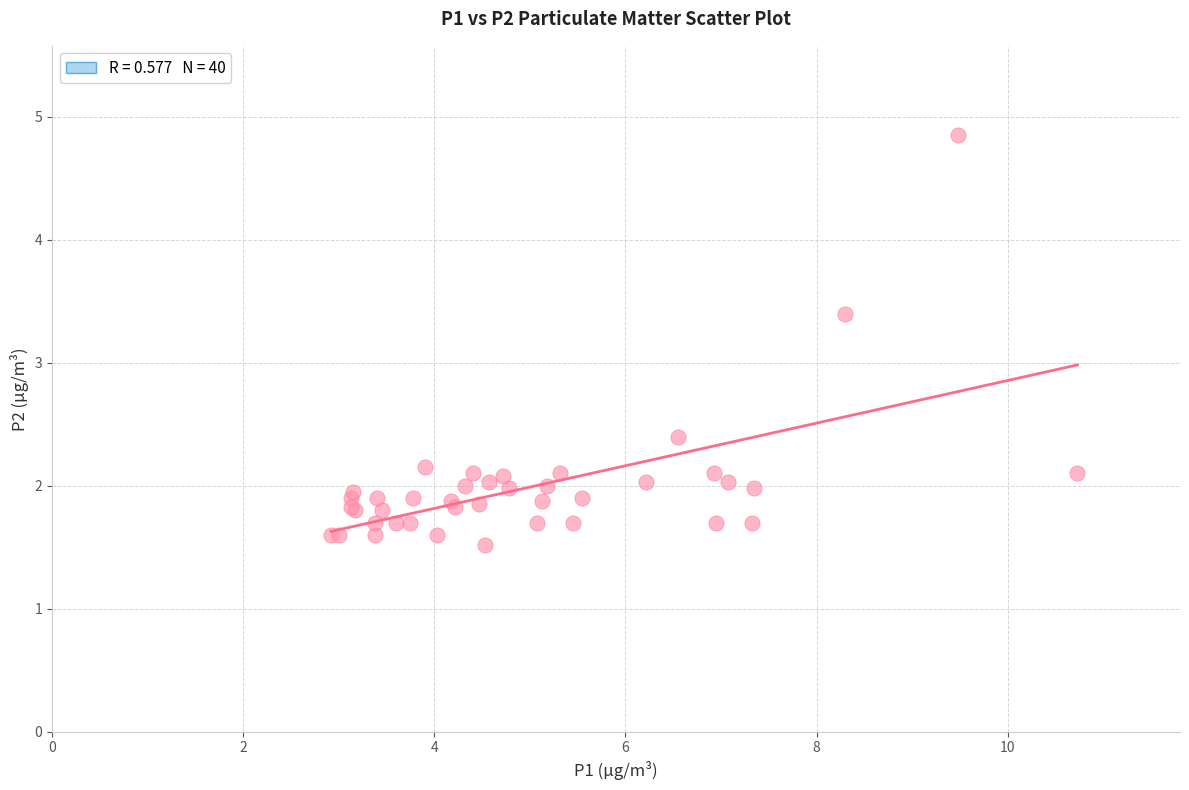

What Y value in the scatter plot is closest to 3?

3.4